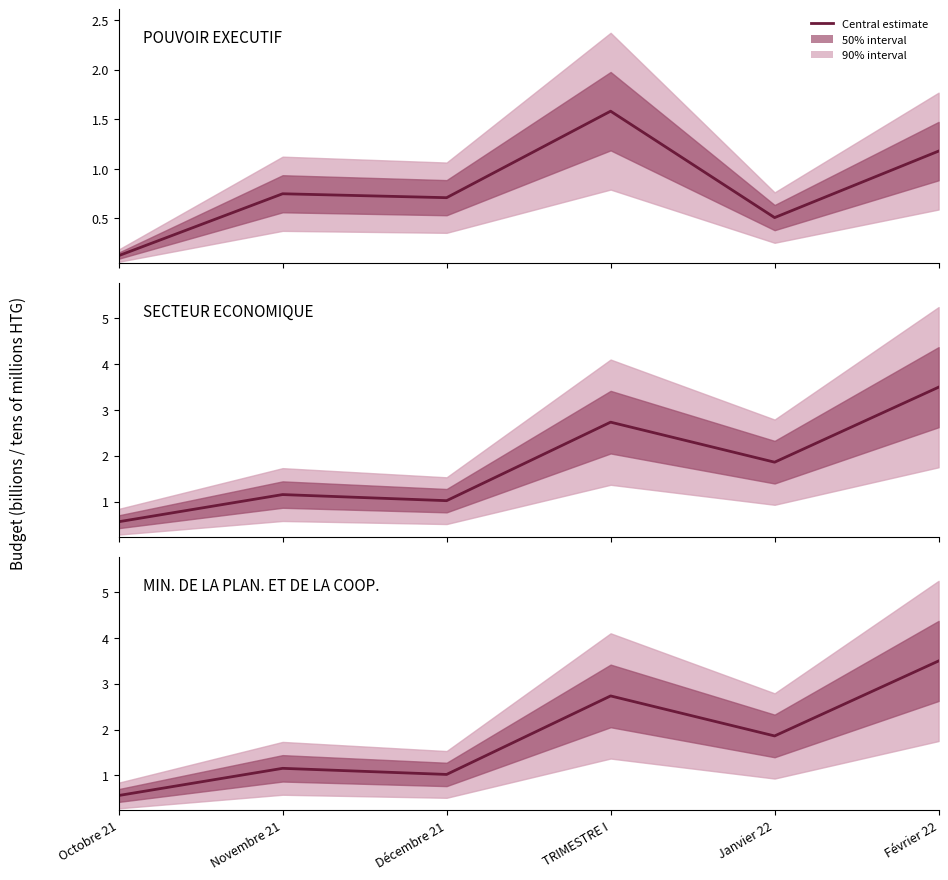

What is the maximum value shown in the chart?

3.5